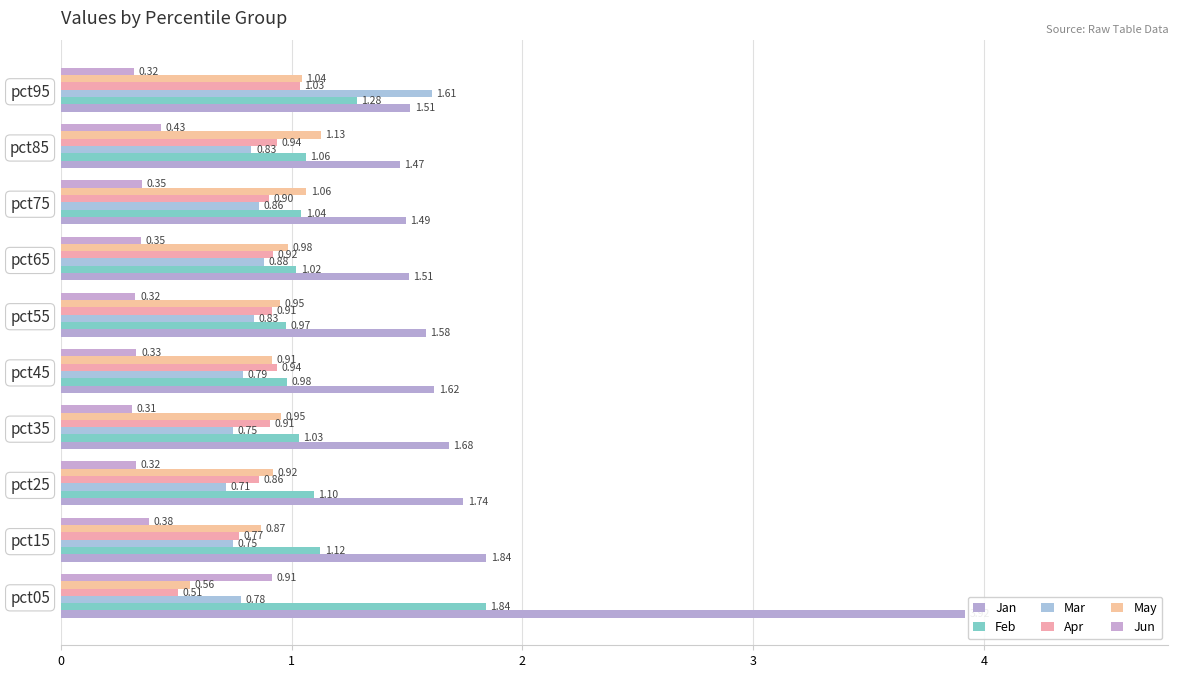

What is the difference between the maximum and minimum values in the Feb series?

0.9